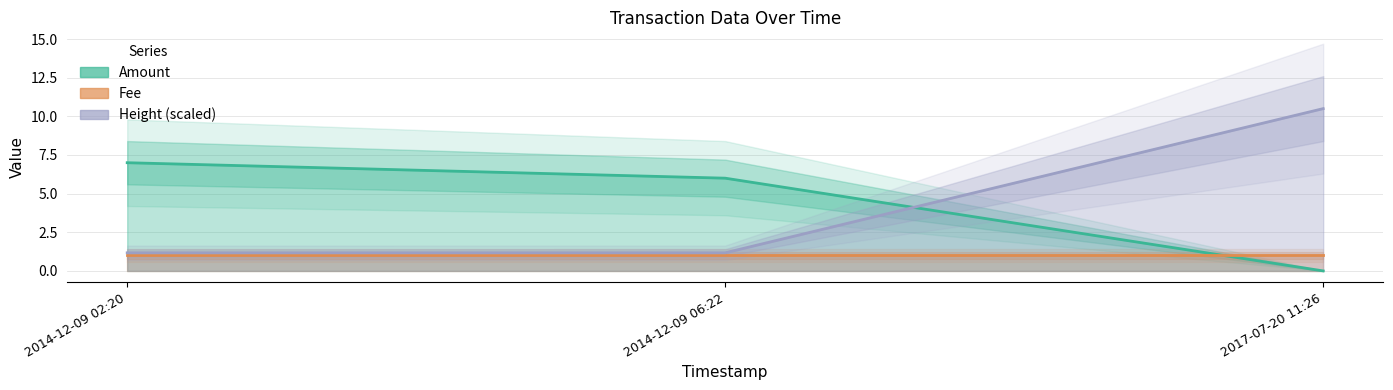

At which category is the sum across all series the highest?

2017-07-20 11:26